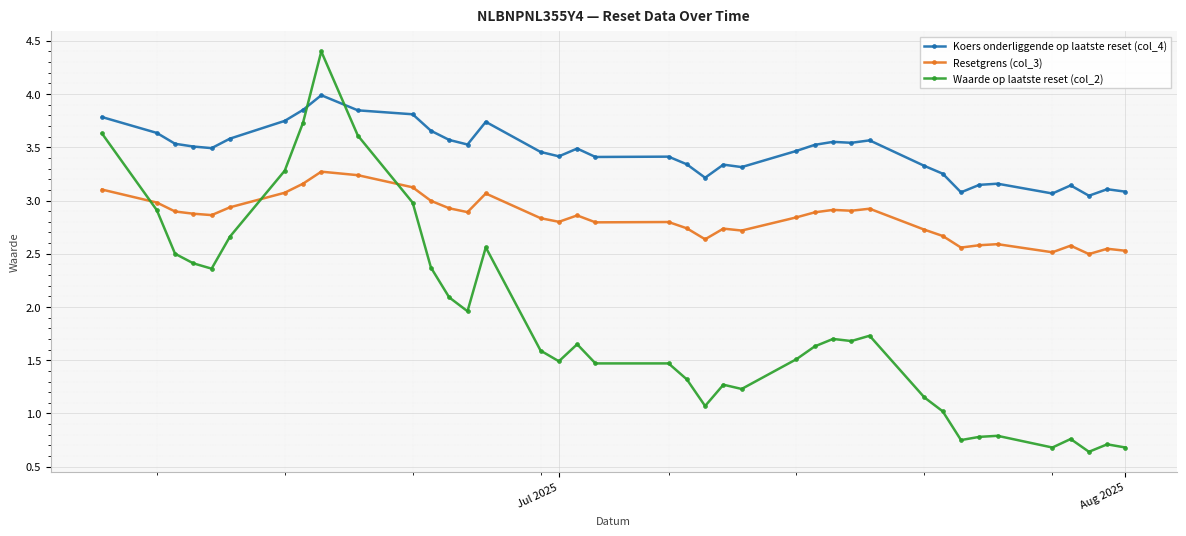

True or false: Koers onderliggende op laatste reset (col_4) and Resetgrens (col_3) cross at least once.

False